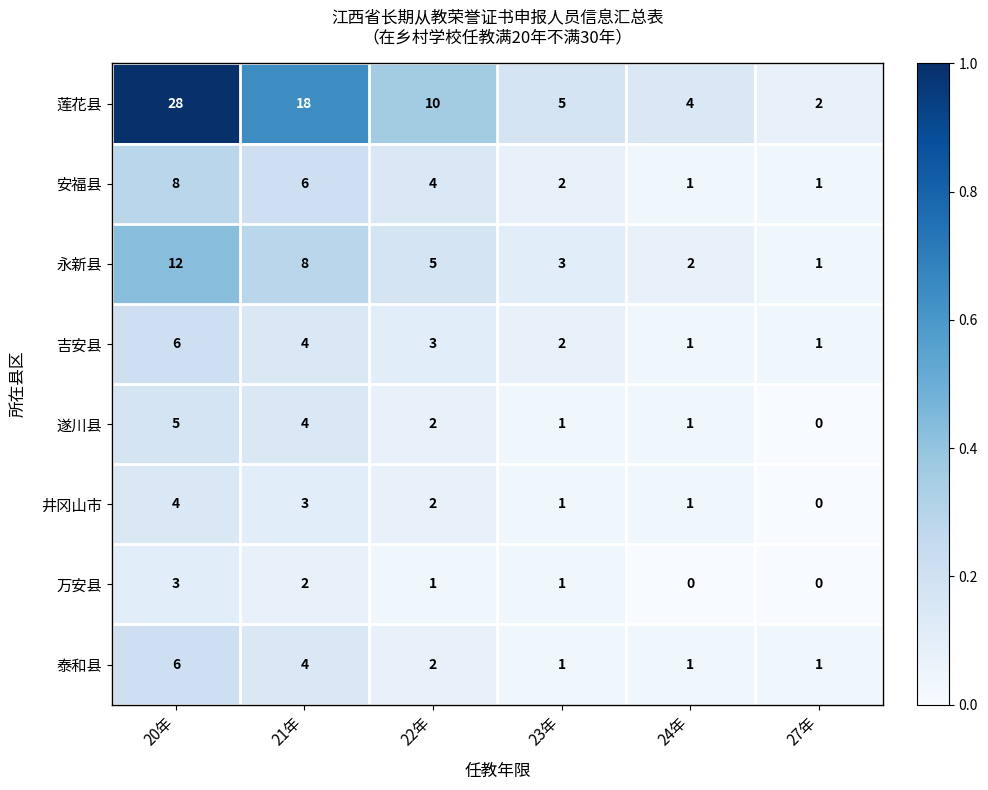

The 泰和县 series shows 6 at 20年. True or false?

True